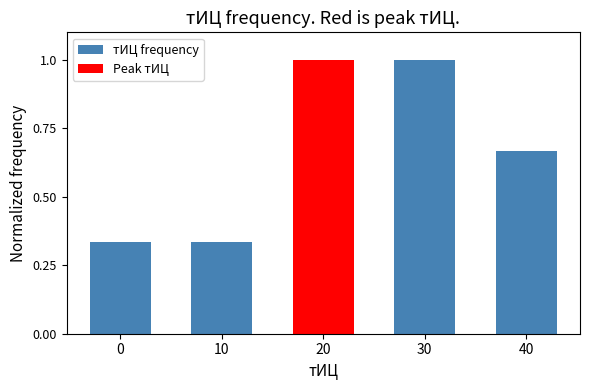

Between 20 and 10, which is larger?

20